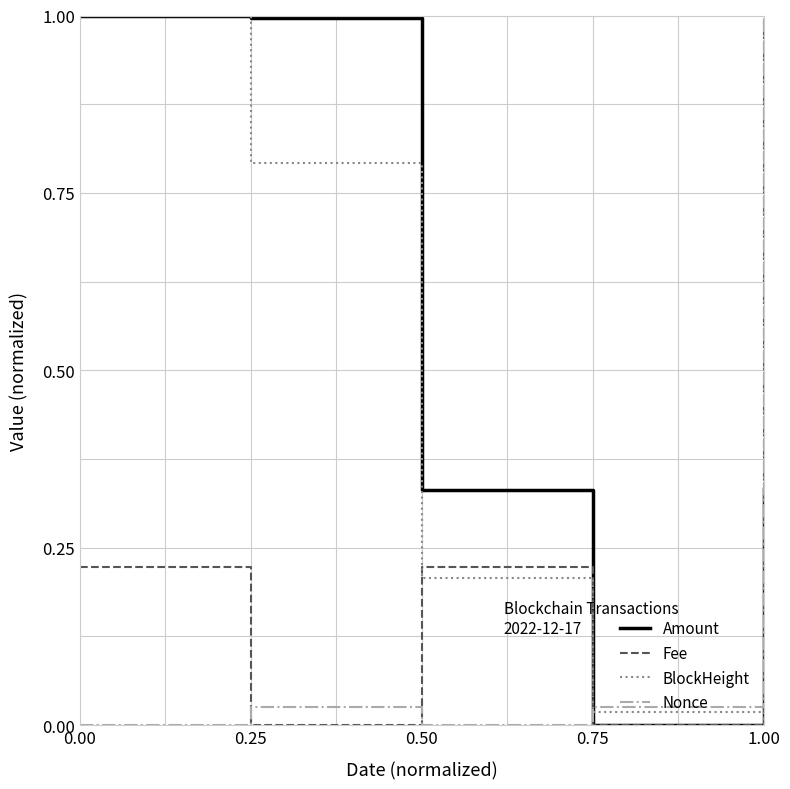

Rank the series by their average value, from lowest to highest.

Nonce, Fee, BlockHeight, Amount